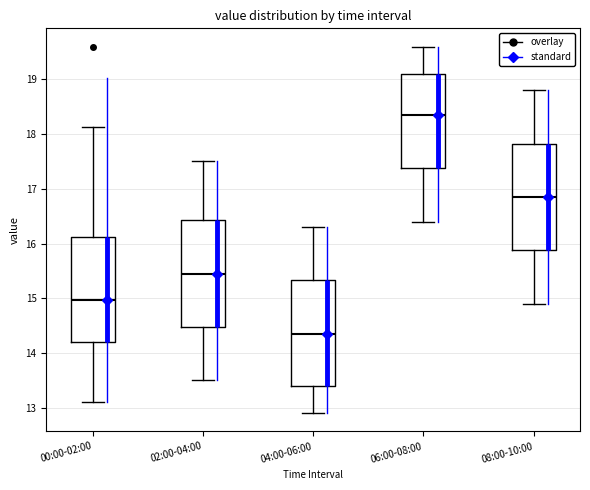

Reading left to right, read every box against the y-axis: the position of its median line, the range the box covers, and the ends of its whiskers. The values are not printed on the chart, so give them approximately, as read against the axis.

00:00-02:00: median 15.0, box 14.2 to 16.1, whiskers 13.1 to 18.1
02:00-04:00: median 15.5, box 14.5 to 16.4, whiskers 13.5 to 17.5
04:00-06:00: median 14.4, box 13.4 to 15.3, whiskers 12.9 to 16.3
06:00-08:00: median 18.4, box 17.4 to 19.1, whiskers 16.4 to 19.6
08:00-10:00: median 16.9, box 15.9 to 17.8, whiskers 14.9 to 18.8